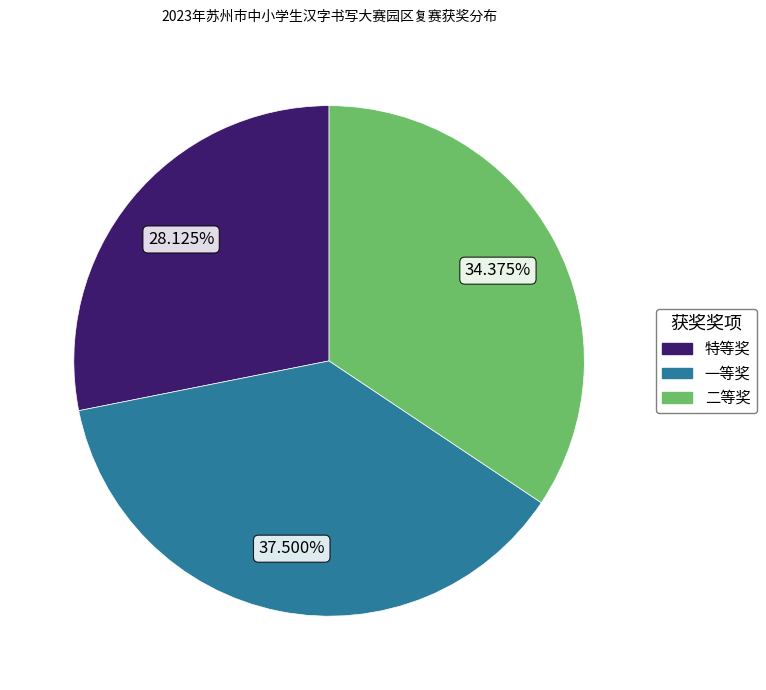

What is the ratio of the value at 特等奖 to the value at 二等奖?

0.8